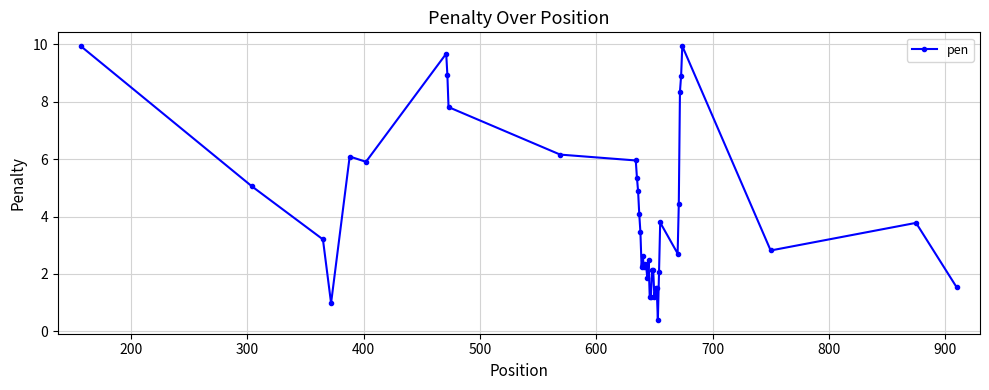

What is the minimum value shown in the chart?

0.4